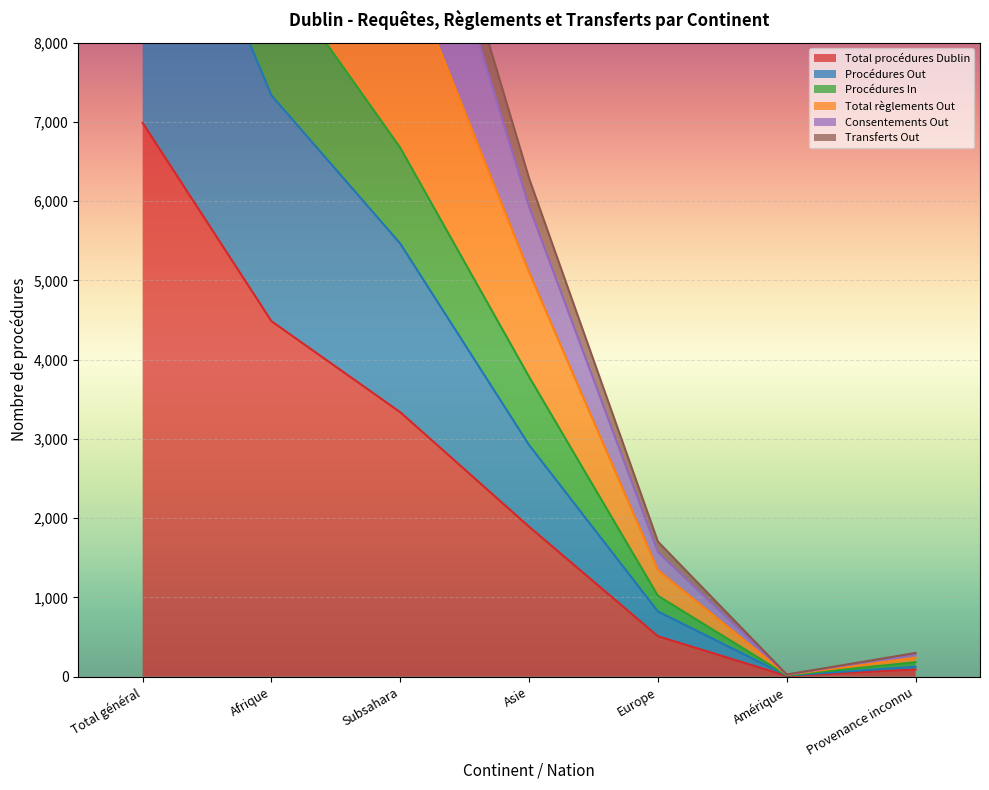

At how many categories does at least one series exceed 6892?

3